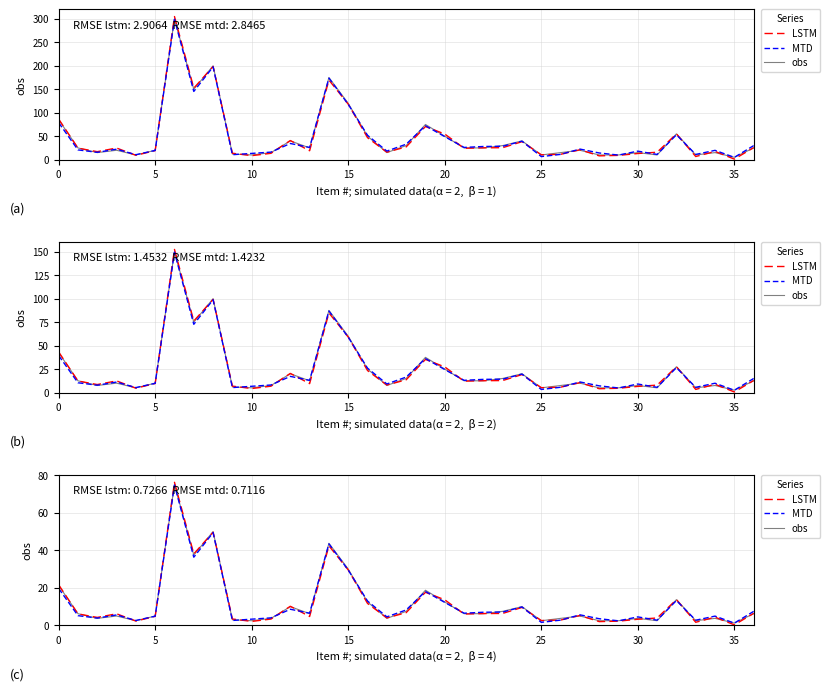

Between 17 and 35, which is larger?

17